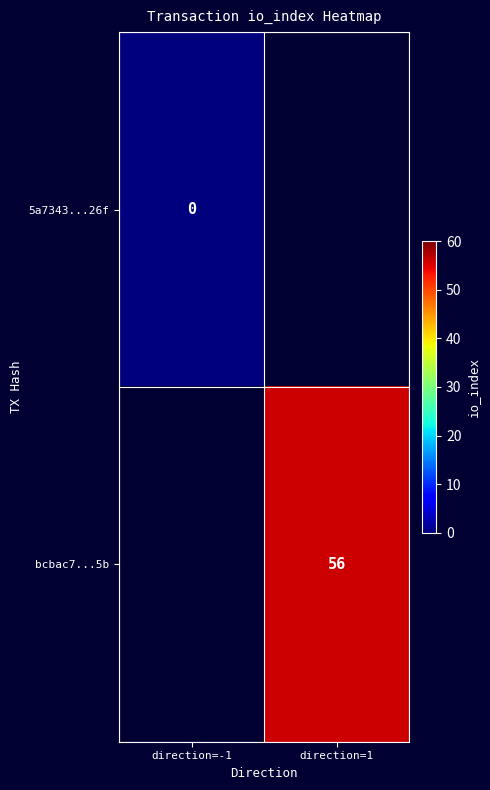

The bcbac7...5b series shows 75 at direction=1. True or false?

False